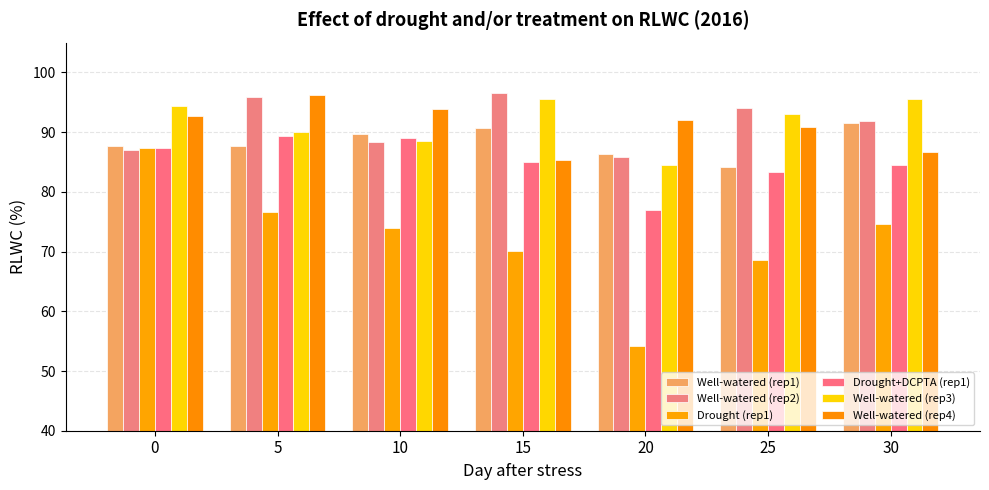

Is it true that Well-watered (rep4) equals 153.6 at 25?

False